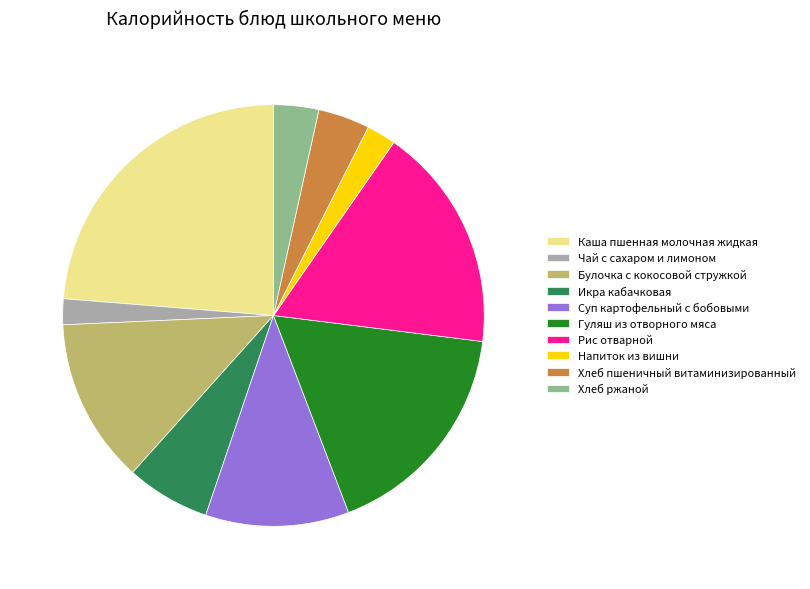

Combined, do Суп картофельный с бобовыми and Каша пшенная молочная жидкая account for over 50%?

No